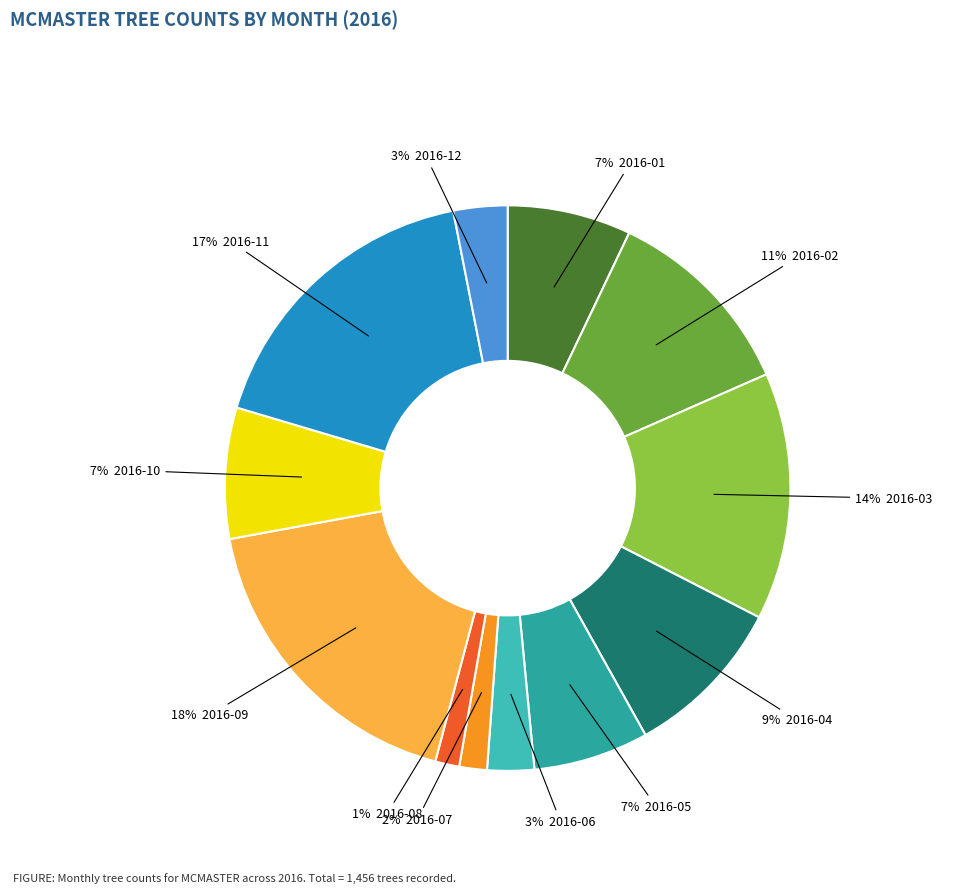

How many segments does this pie chart have?

12